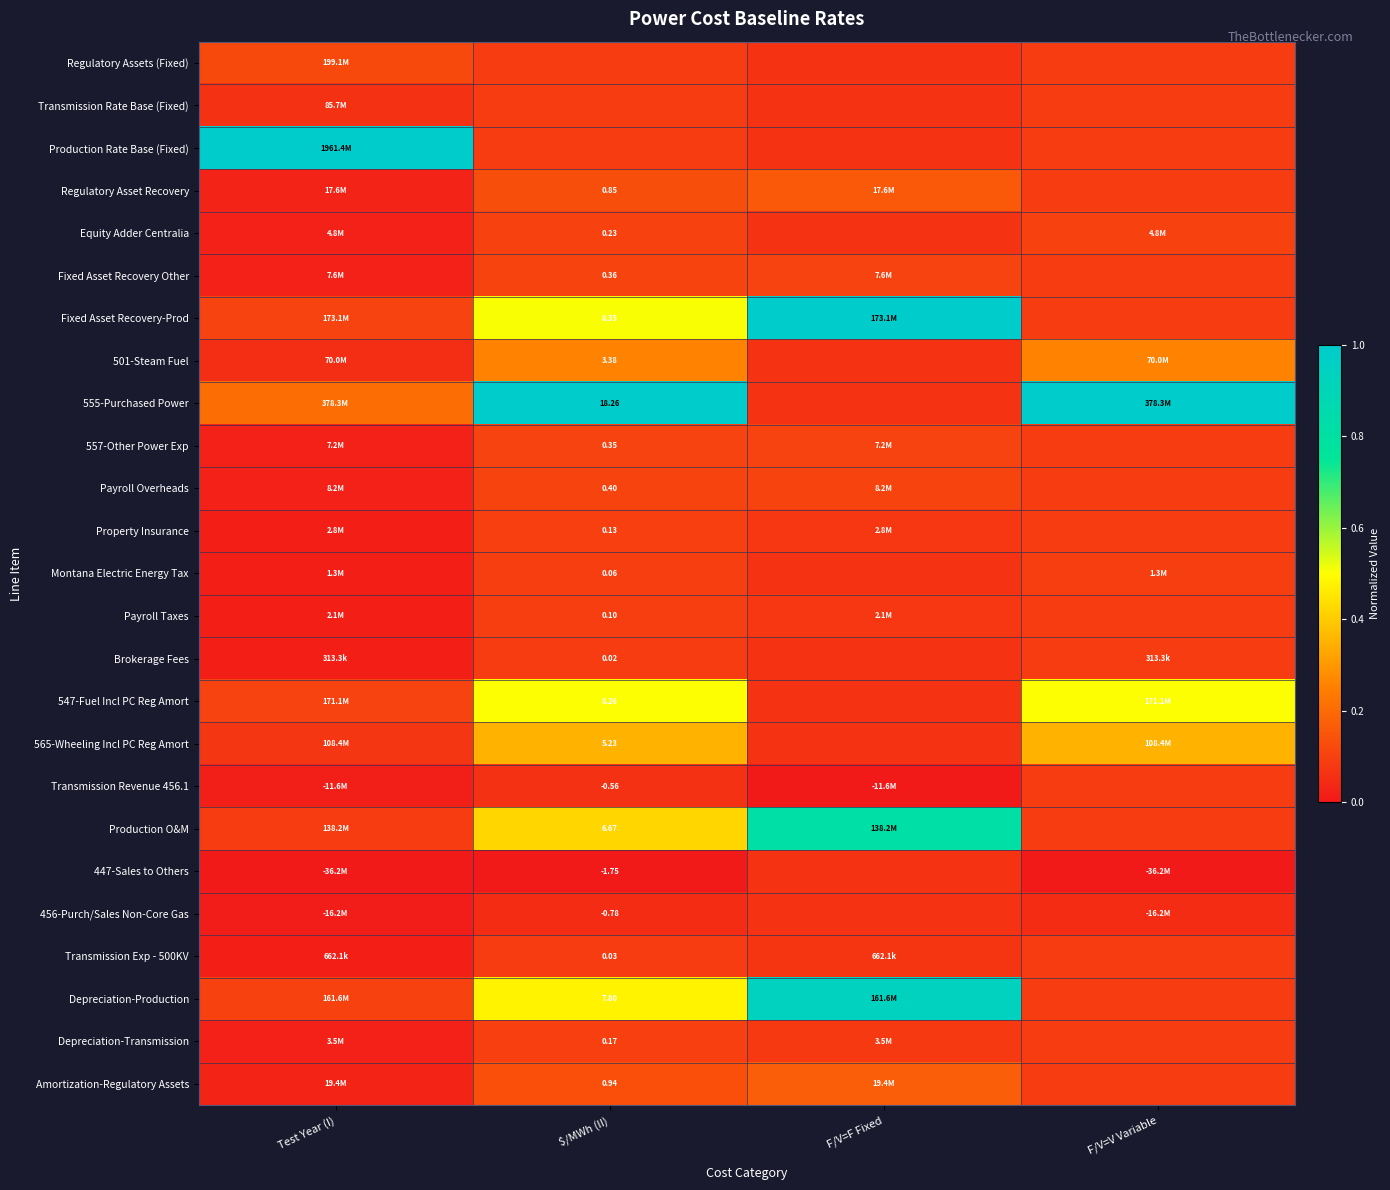

Which has a higher value, Test Year (I) or F/V=F Fixed?

Test Year (I)